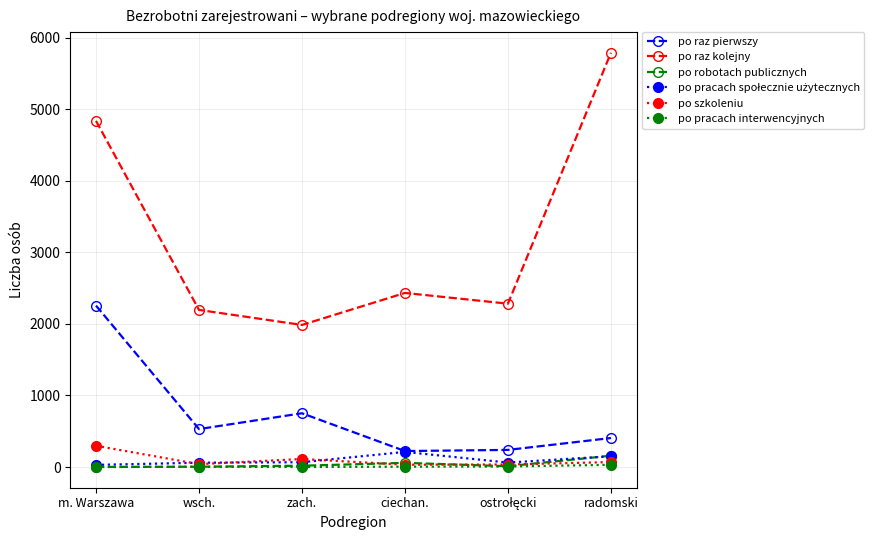

What is the difference between the maximum and second lowest values in the po raz kolejny series?

3592